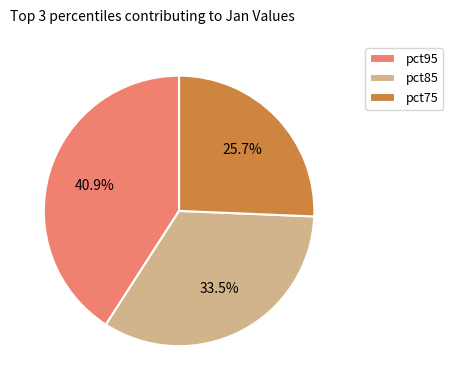

Approximately how many times larger is the value at pct85 compared to pct75?

1.3